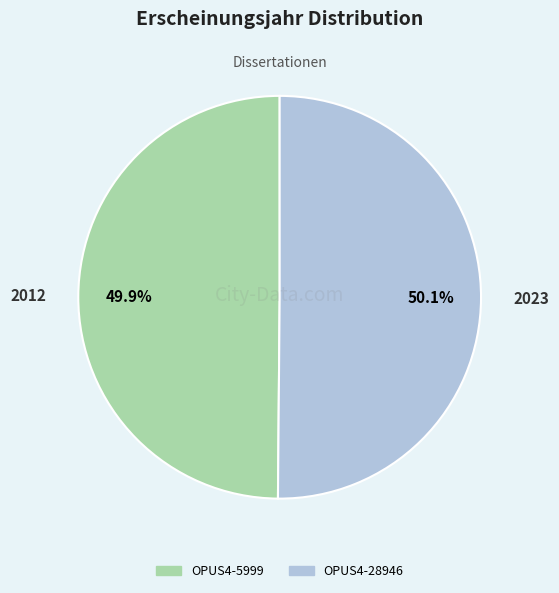

Count the number of slices in the pie.

2